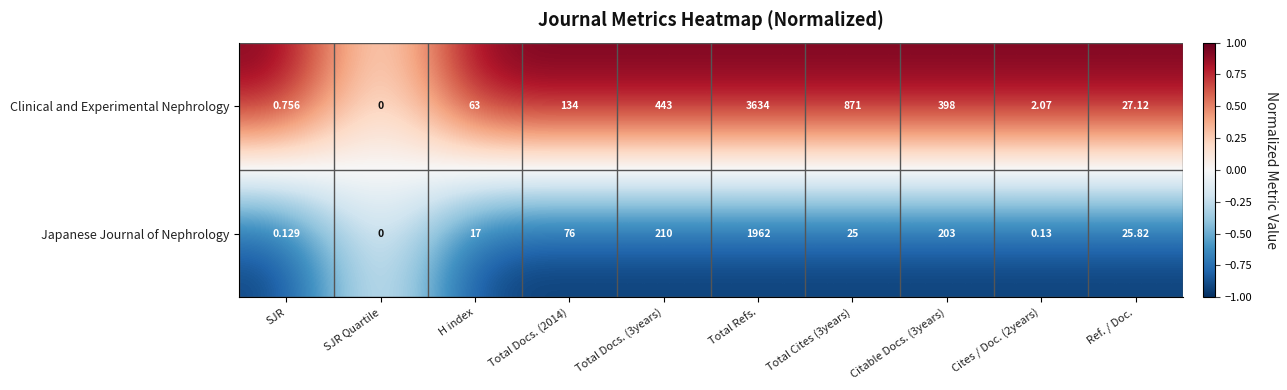

Rank the series by their average value, from lowest to highest.

Japanese Journal of Nephrology, Clinical and Experimental Nephrology